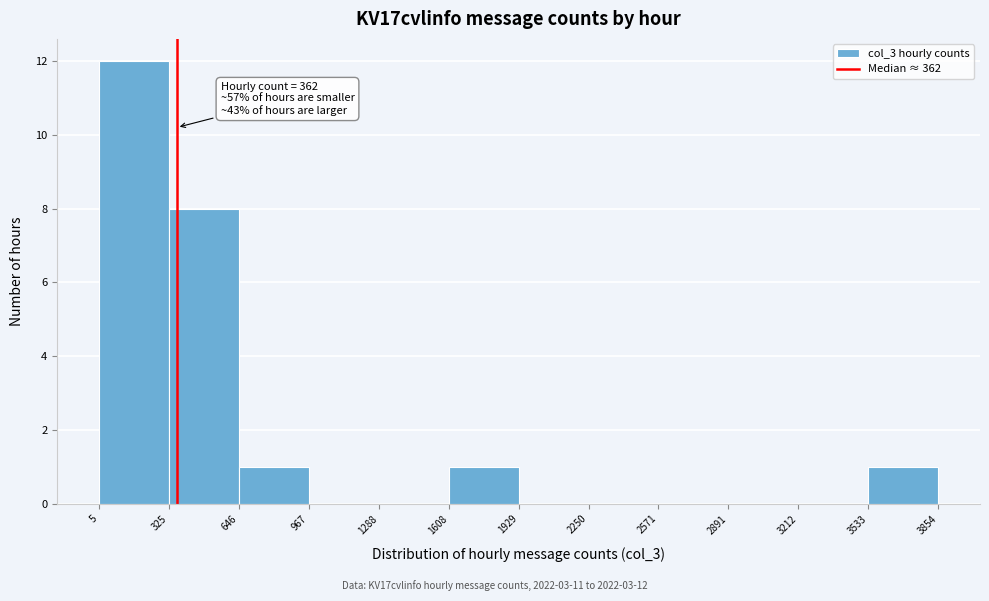

Over which range of the x-axis is the bar tallest?

5 to 325